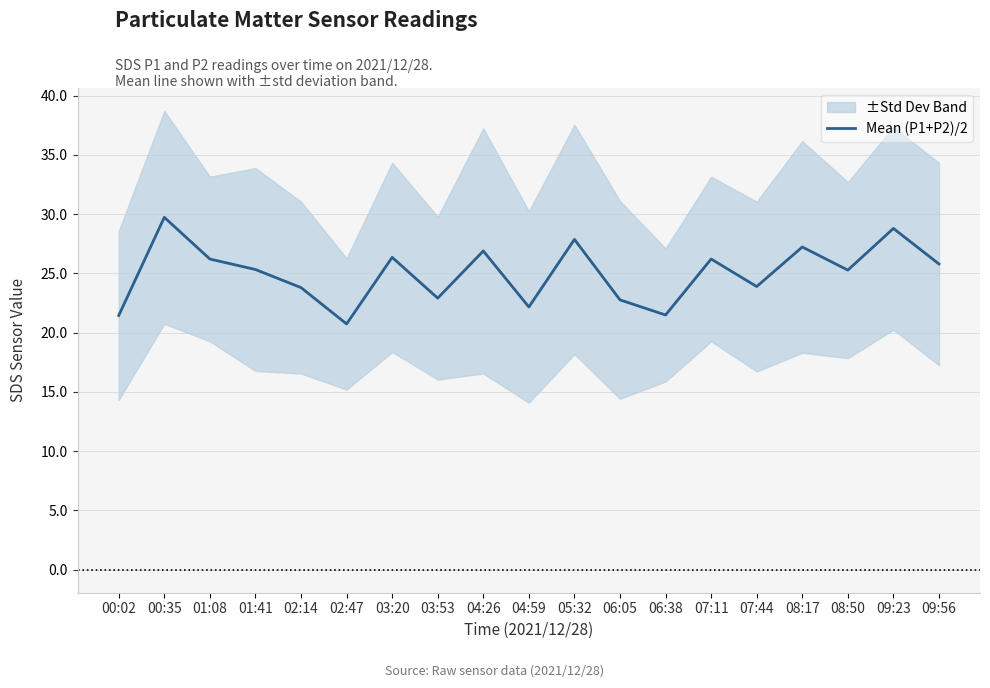

What position from the left is 04:26?

9